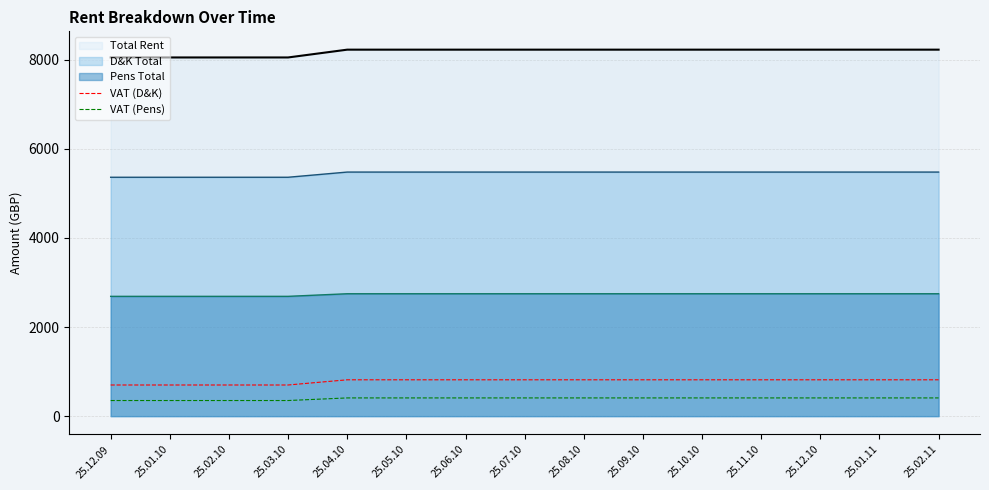

What is the difference between the maximum and minimum values in the VAT (Pens) series?

58.4